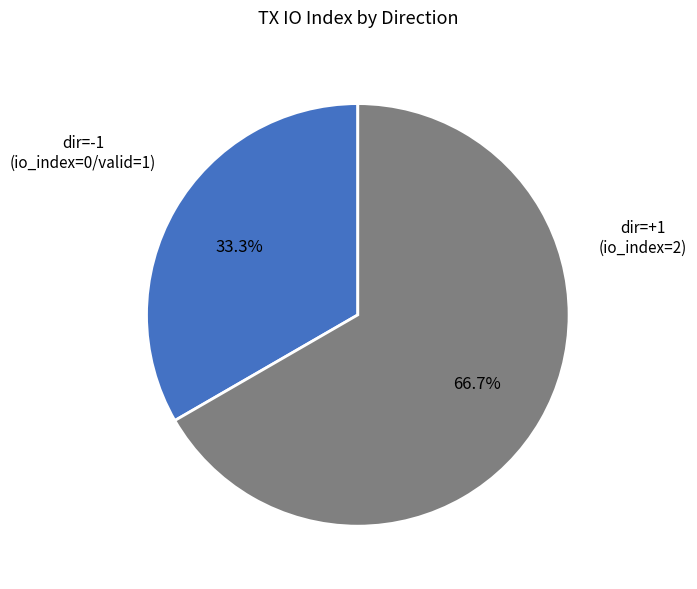

Is there a majority slice in this chart?

Yes